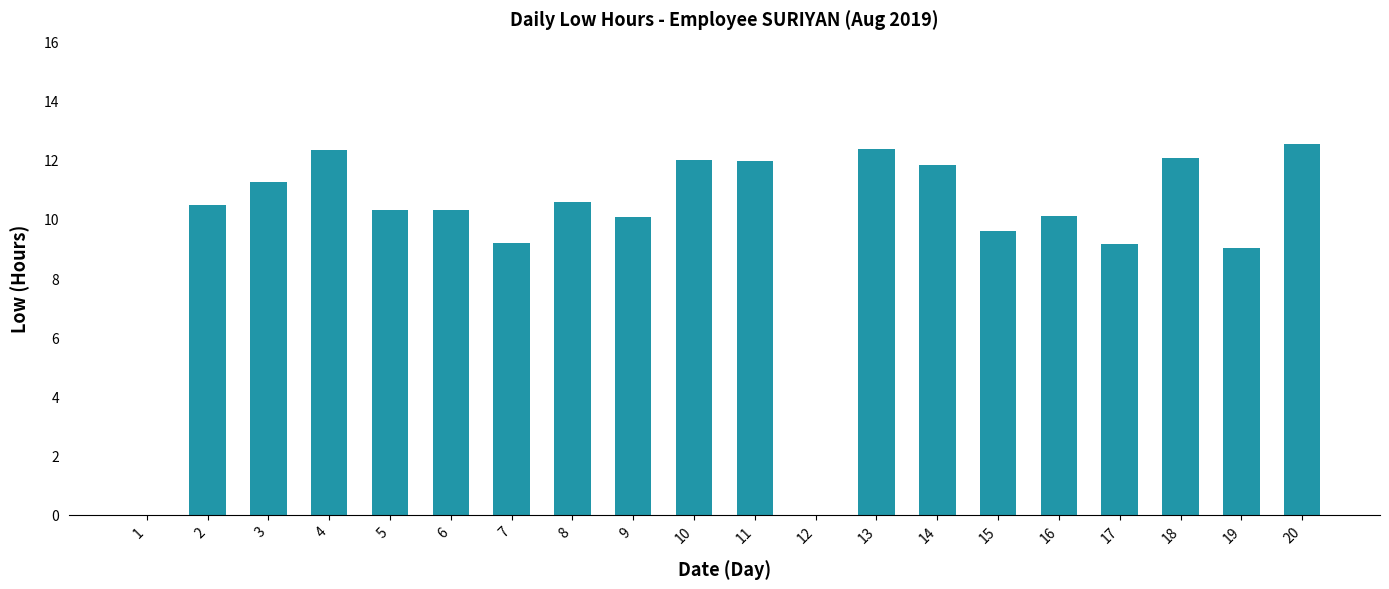

Which has a higher value, 2 or 18?

18